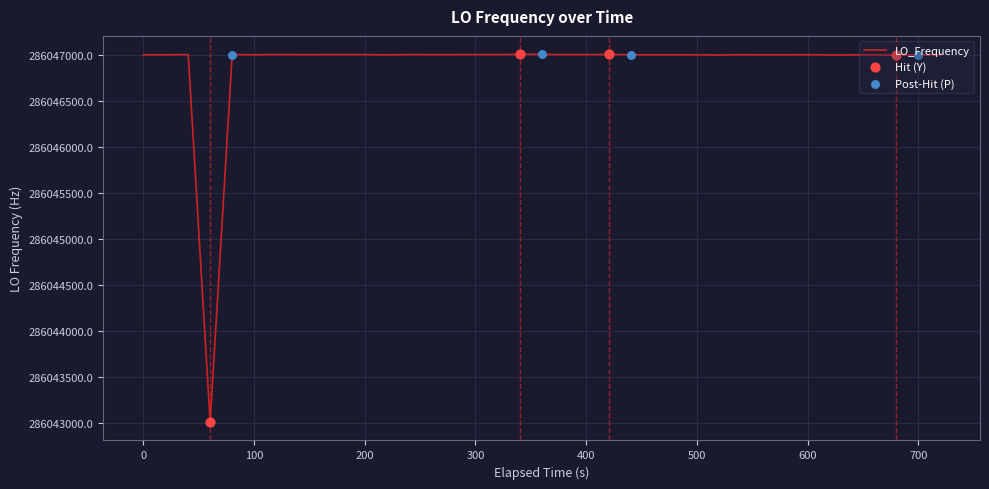

What is the difference between the maximum and minimum values?

3997.5